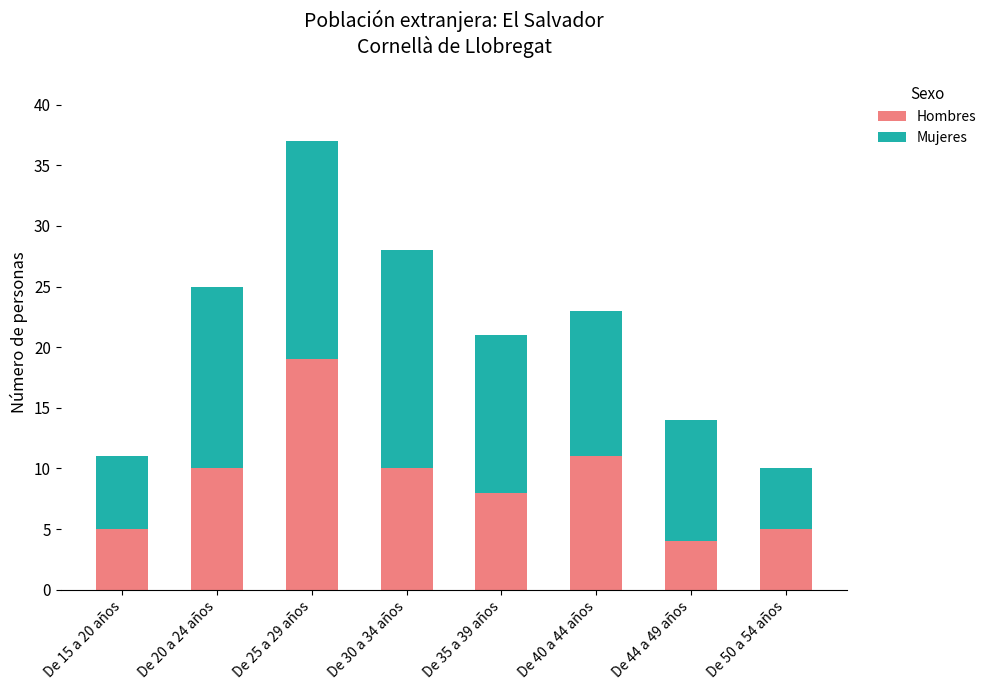

The value of Hombres at De 30 a 34 años is 16. True or false?

False